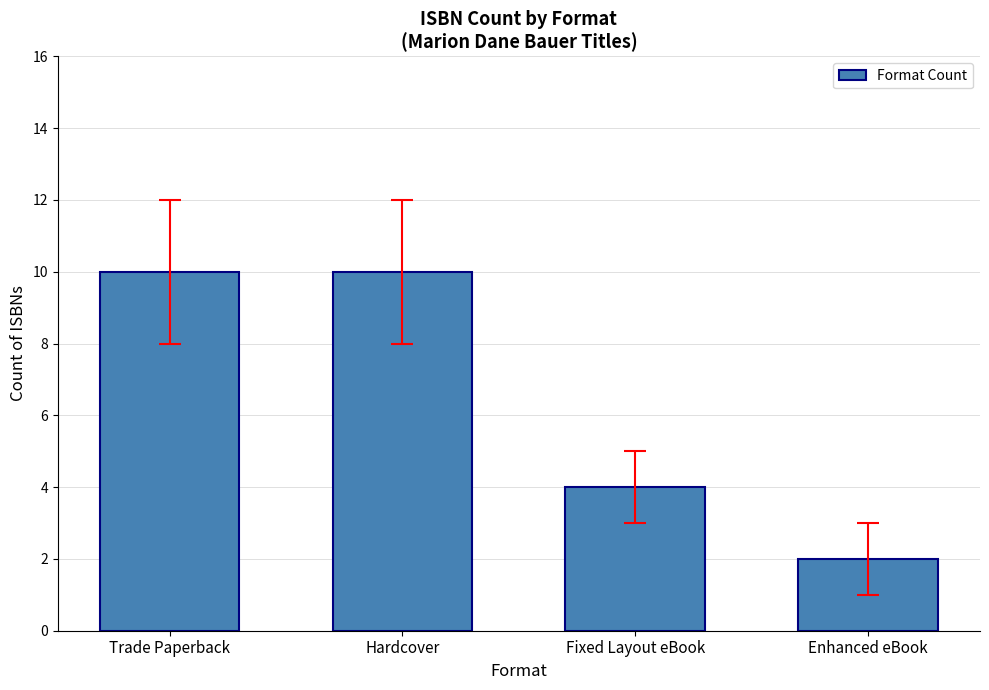

The value at Fixed Layout eBook is 4. True or false?

True